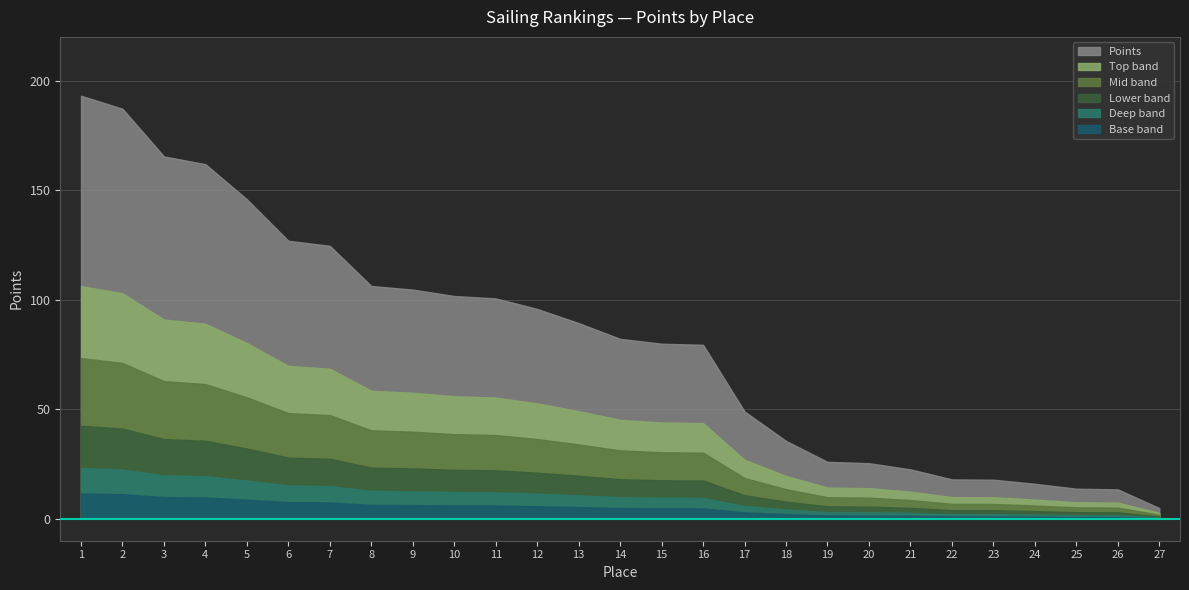

How many data points are less than 82?

13